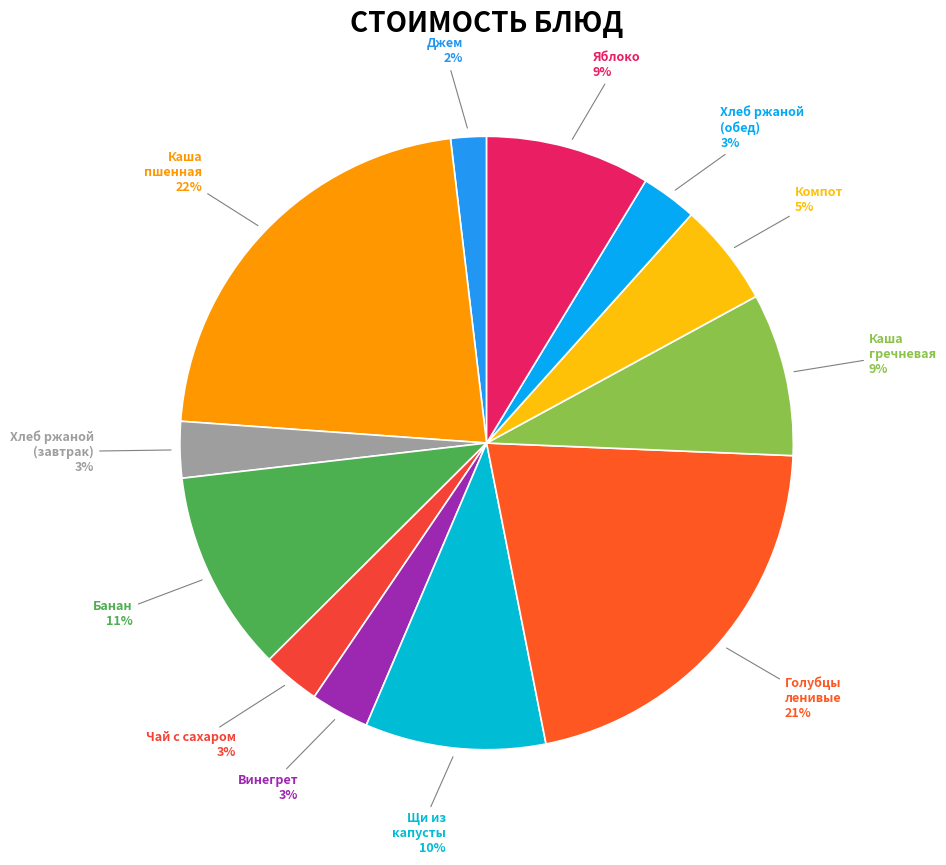

The Джем slice represents 9% of the pie. True or false?

False